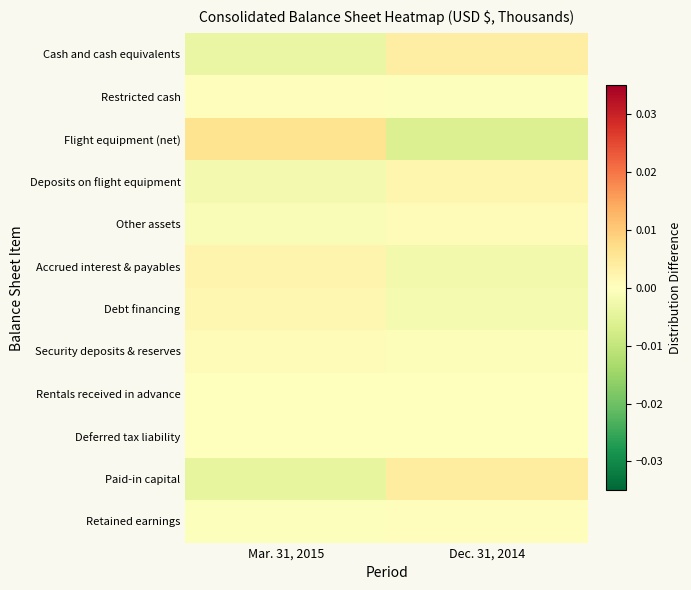

Reading right to left, list all the values displayed in this chart.

Cash and cash equivalents: Dec. 31, 2014=0.0	Mar. 31, 2015=-0.0
Restricted cash: Dec. 31, 2014=-0.0	Mar. 31, 2015=0.0
Flight equipment (net): Dec. 31, 2014=-0.0	Mar. 31, 2015=0.0
Deposits on flight equipment: Dec. 31, 2014=0.0	Mar. 31, 2015=-0.0
Other assets: Dec. 31, 2014=0.0	Mar. 31, 2015=-0.0
Accrued interest & payables: Dec. 31, 2014=-0.0	Mar. 31, 2015=0.0
Debt financing: Dec. 31, 2014=-0.0	Mar. 31, 2015=0.0
Security deposits & reserves: Dec. 31, 2014=-0.0	Mar. 31, 2015=0.0
Rentals received in advance: Dec. 31, 2014=0.0	Mar. 31, 2015=-0.0
Deferred tax liability: Dec. 31, 2014=0.0	Mar. 31, 2015=-0.0
Paid-in capital: Dec. 31, 2014=0.0	Mar. 31, 2015=-0.0
Retained earnings: Dec. 31, 2014=0.0	Mar. 31, 2015=-0.0